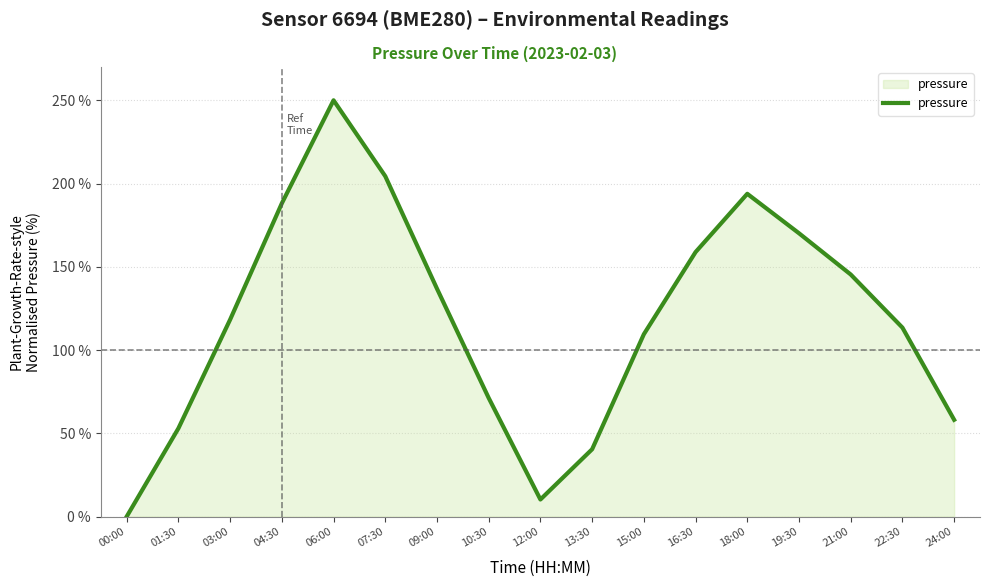

Which category has the highest value across all series?

06:00